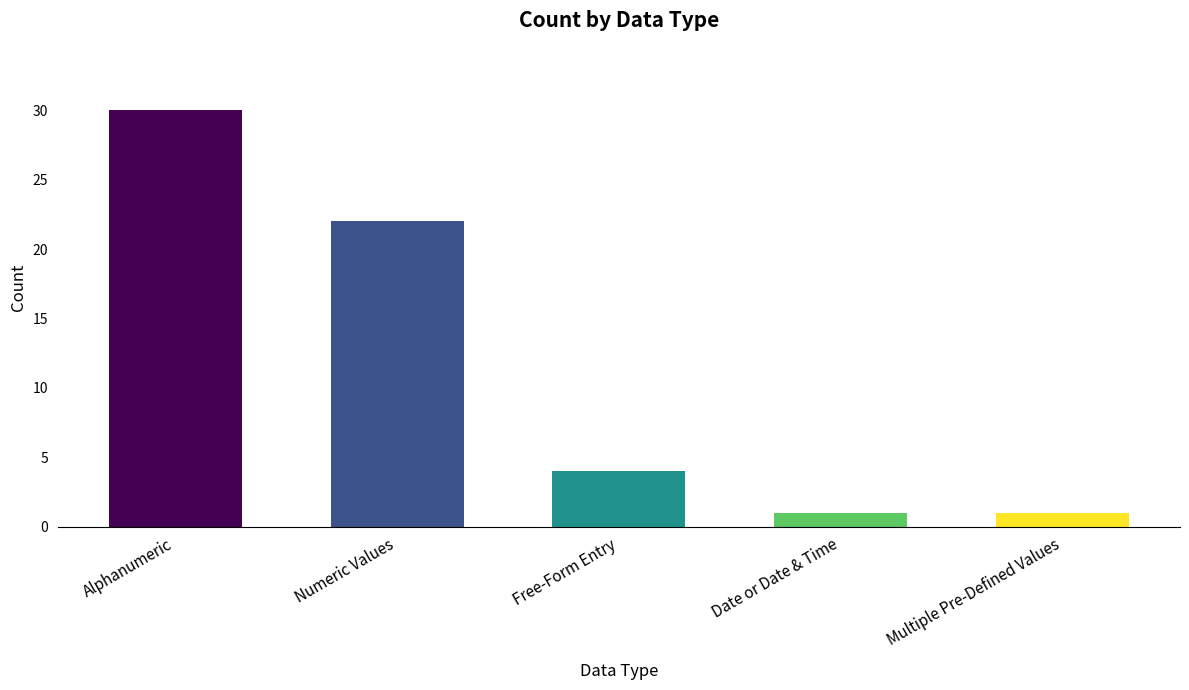

What is the change in value from Numeric Values to Date or Date & Time?

-21